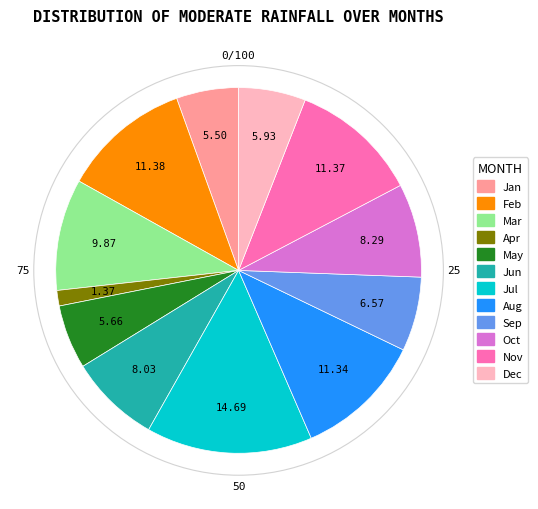

Do Apr and Jul together represent more than half of the pie?

No